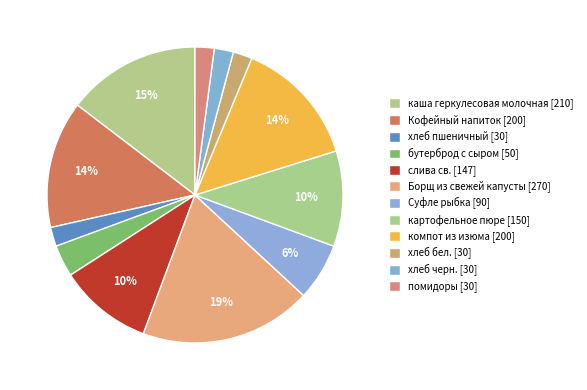

Is there a majority slice in this chart?

No